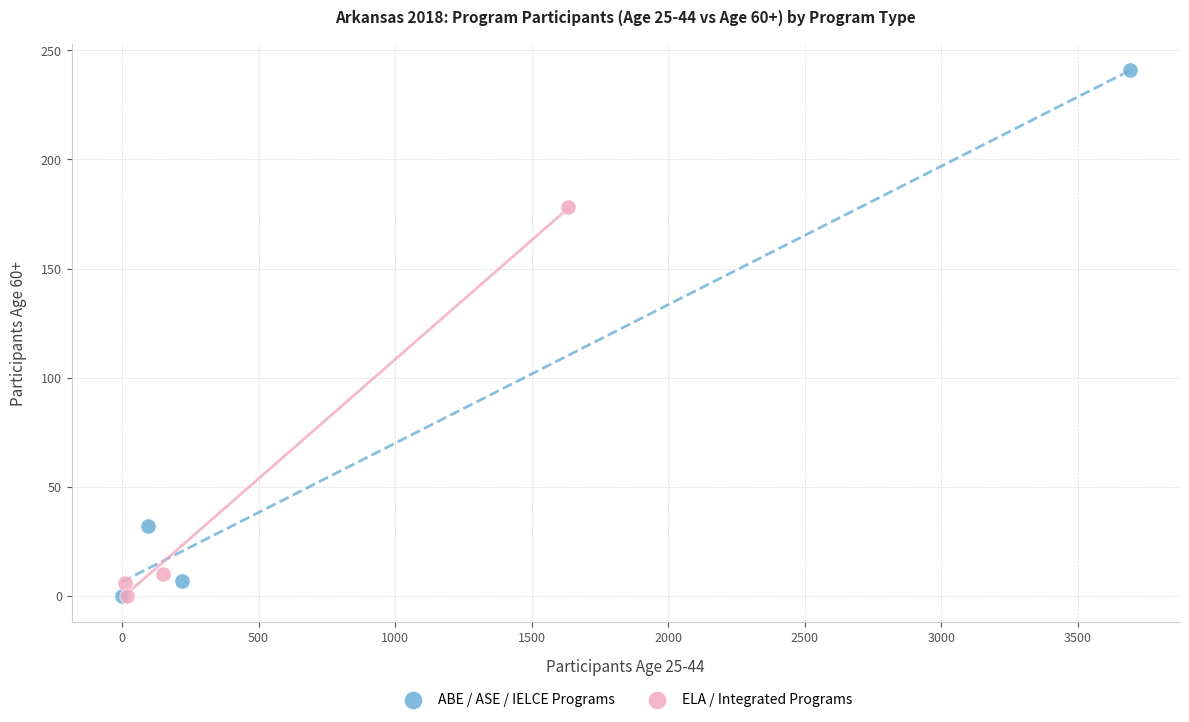

Which series contains the highest Y value?

ABE / ASE / IELCE Programs